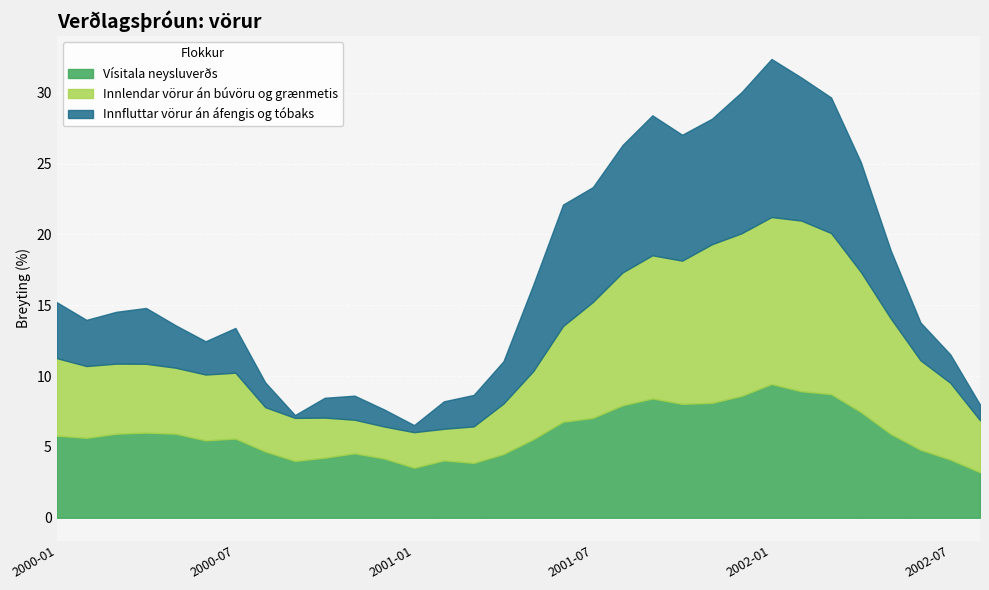

Rank the categories by Innfluttar vörur án áfengis og tóbaks value from lowest to highest.

2000-09, 2001-01, 2002-08, 2000-12, 2000-10, 2000-11, 2000-08, 2001-02, 2002-07, 2001-03, 2000-06, 2002-06, 2000-05, 2001-04, 2000-07, 2000-02, 2000-03, 2000-04, 2000-01, 2002-05, 2001-05, 2002-04, 2001-07, 2001-06, 2001-11, 2001-10, 2001-08, 2002-03, 2001-09, 2001-12, 2002-02, 2002-01